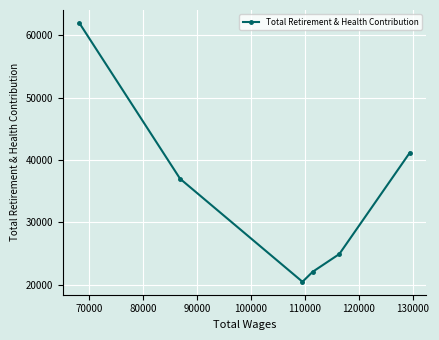

What is the difference between the maximum and second lowest values?

39932